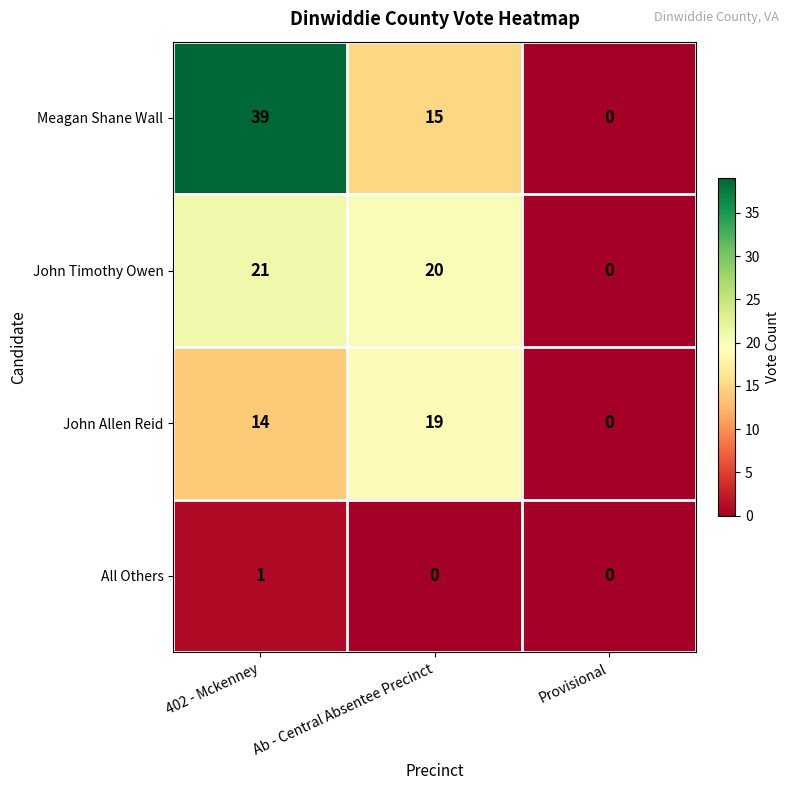

At 402 - Mckenney, list the series in order from largest to smallest.

Meagan Shane Wall, John Timothy Owen, John Allen Reid, All Others